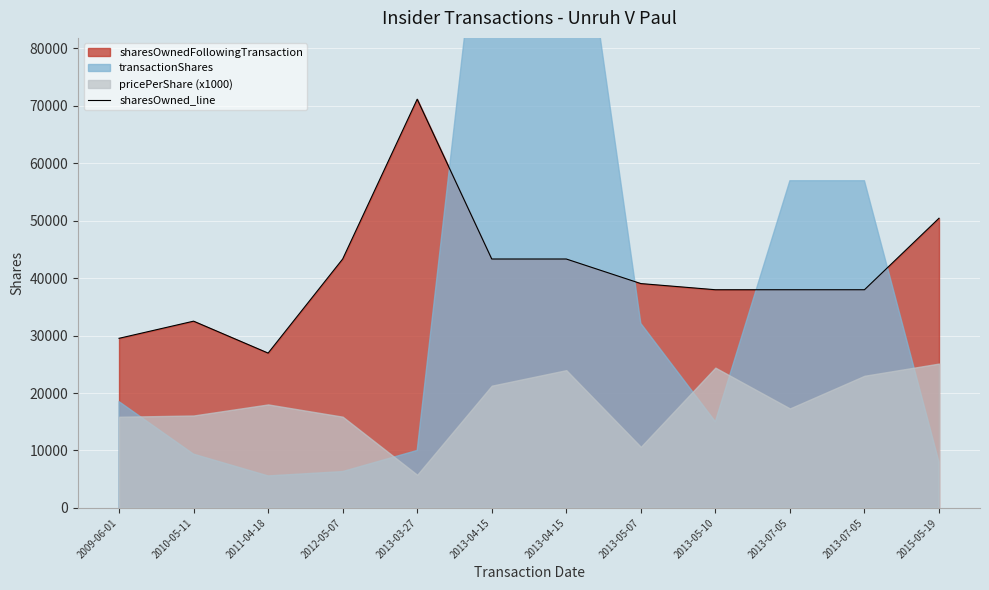

Reading left to right, transcribe all the data shown in this chart.

29525	32513	26954	43338	71171	43338	43338	39060	37988	37988	37988	50441